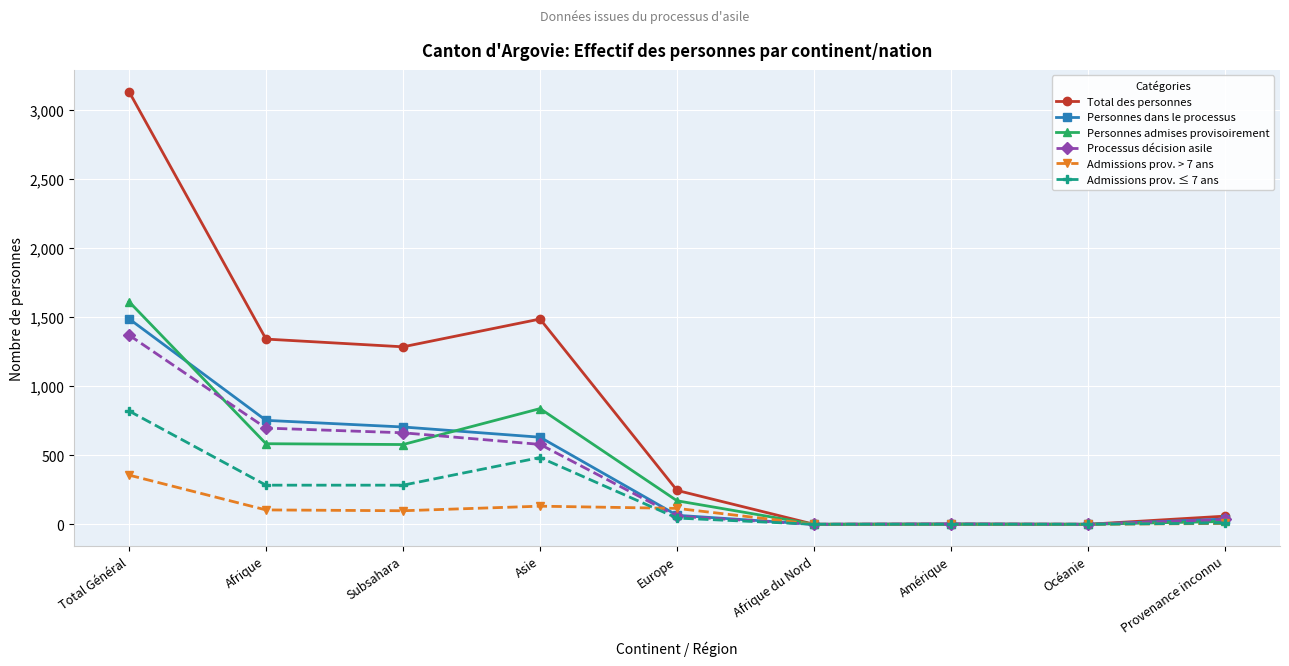

At which category is the sum across all series the highest?

Total Général